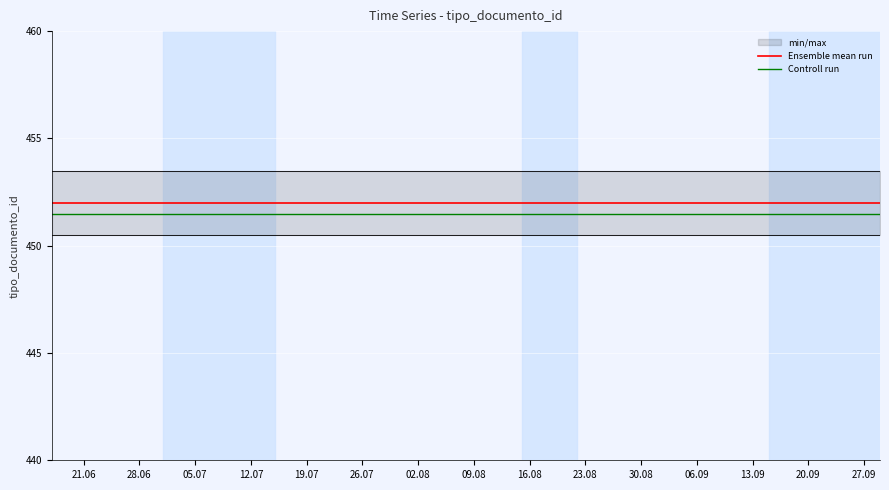

True or false: min/max and Ensemble mean run cross at least once.

False